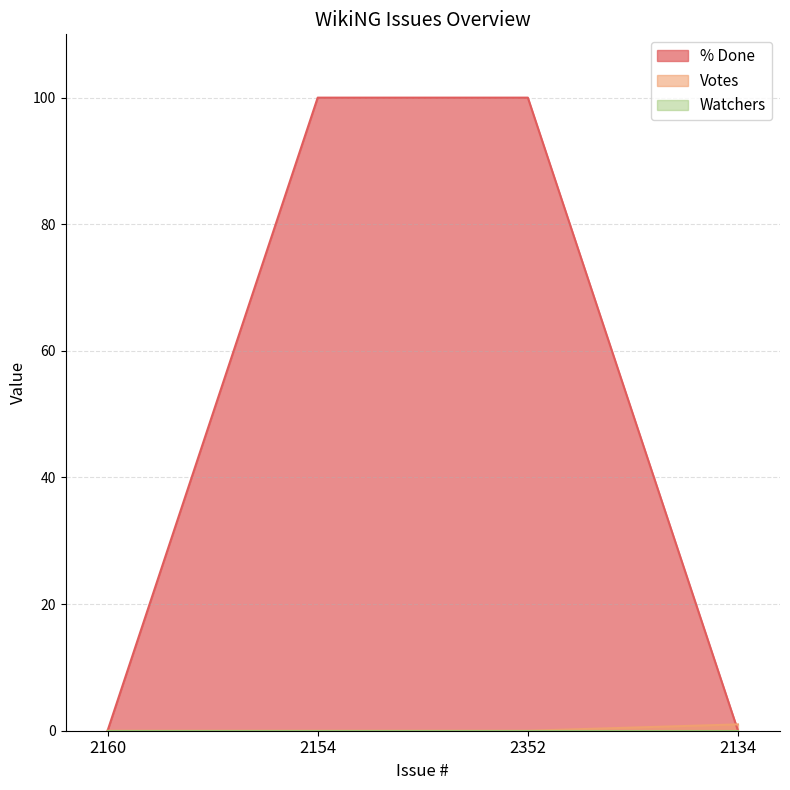

What is the maximum value for % Done?

100